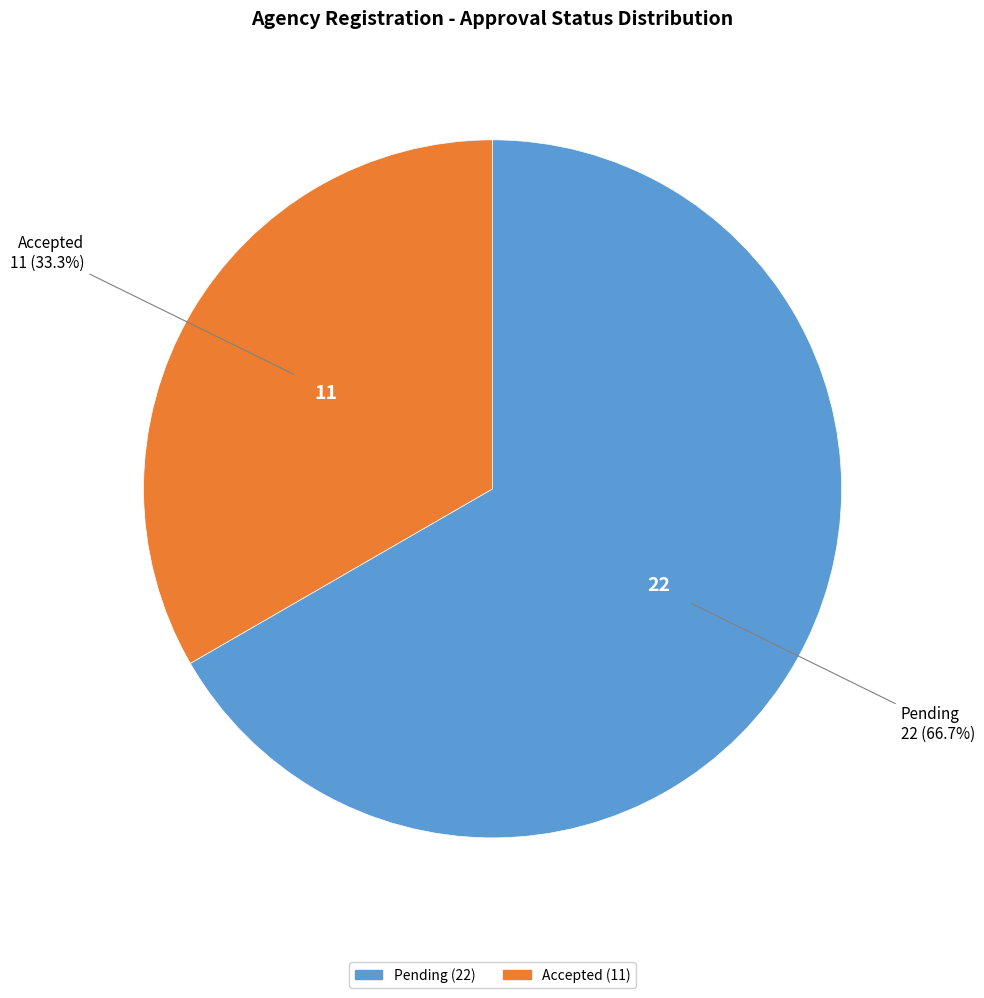

What is the smallest slice in the pie chart?

Accepted